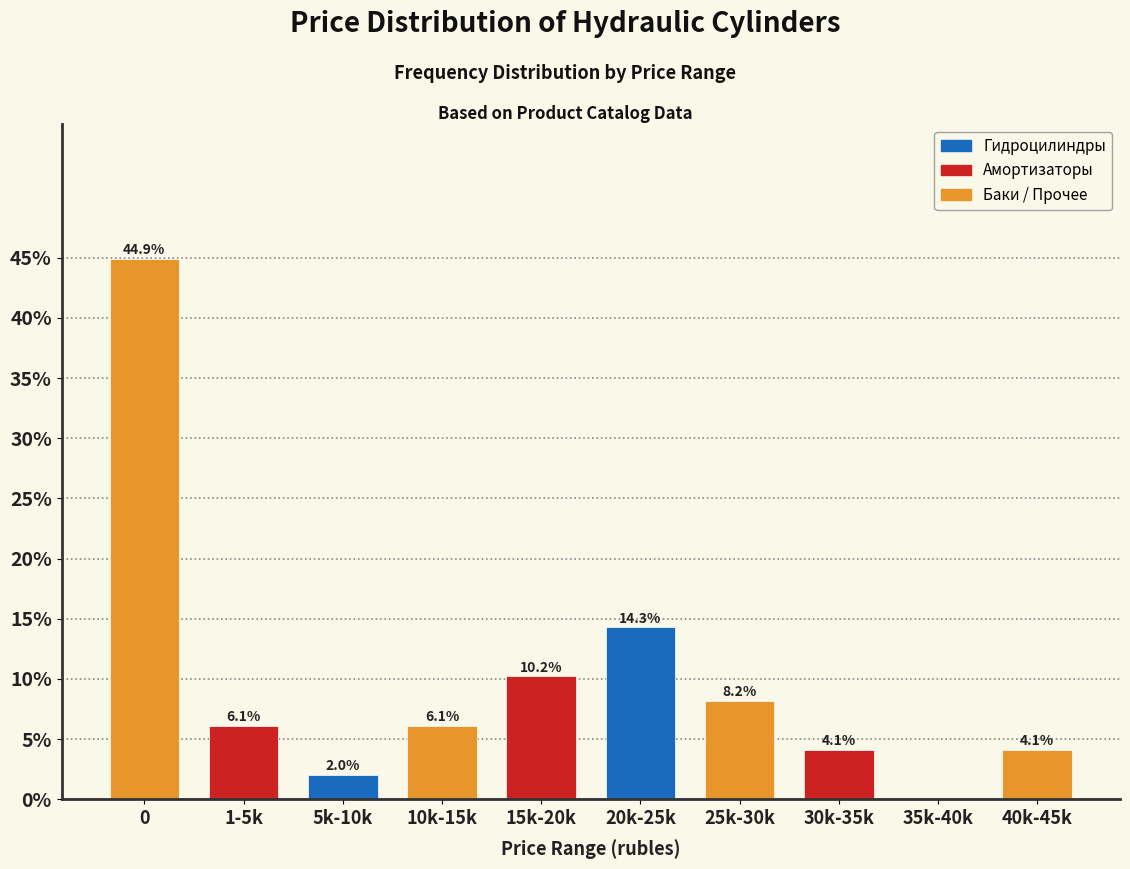

Reading left to right, what are all the values shown in this chart?

0=44.9	1-5k=6.1	5k-10k=2.0	10k-15k=6.1	15k-20k=10.2	20k-25k=14.3	25k-30k=8.2	30k-35k=4.1	35k-40k=0.0	40k-45k=4.1